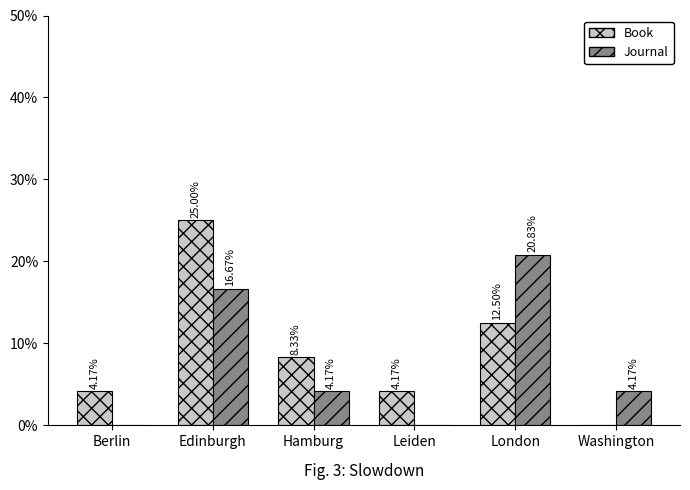

Which category has the highest value in the Journal series?

London